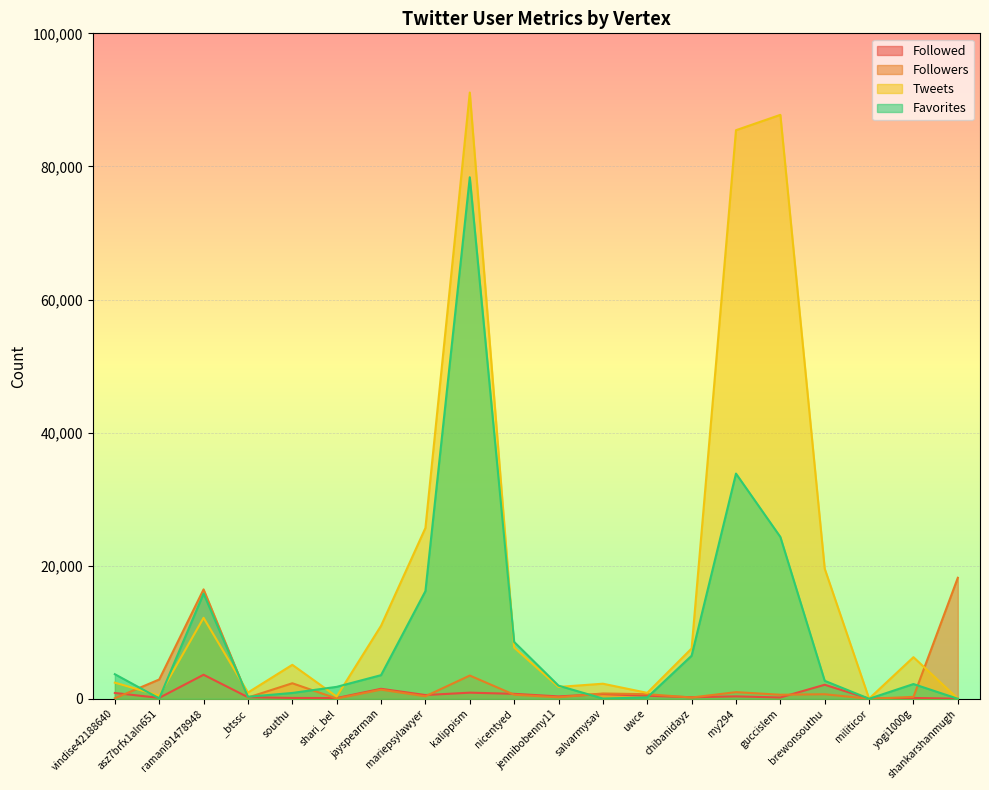

How many interior local peaks does the Followed series have?

7